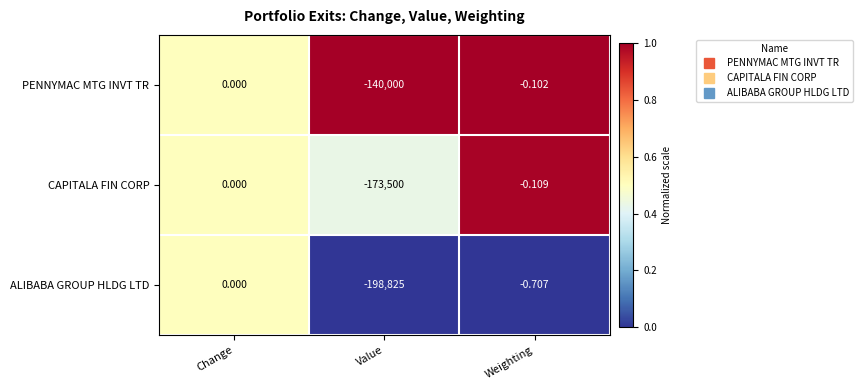

What is the difference between the highest and lowest values at Weighting?

0.6